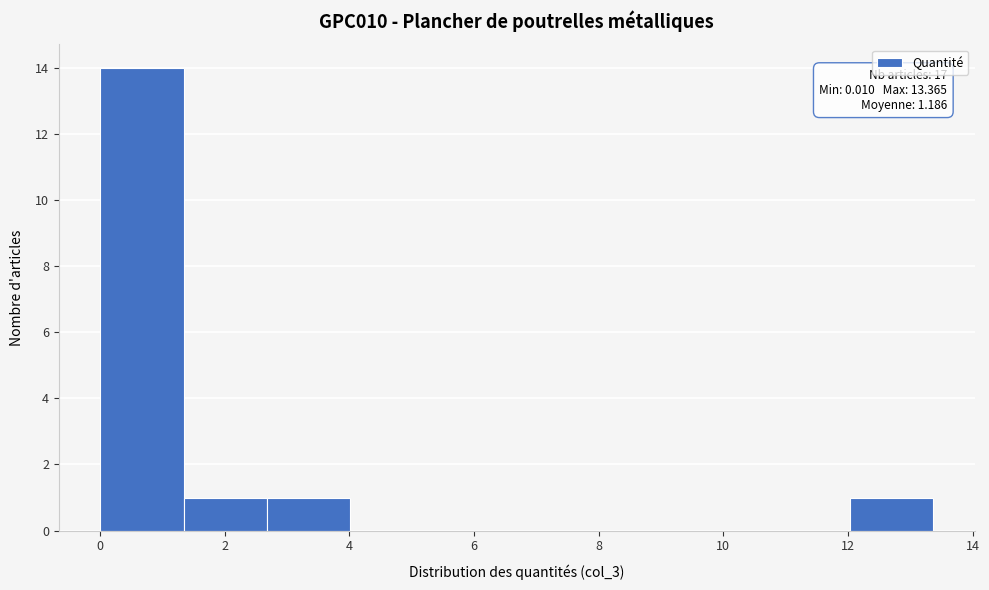

Over which range of the x-axis is the bar tallest?

0.0 to 1.4